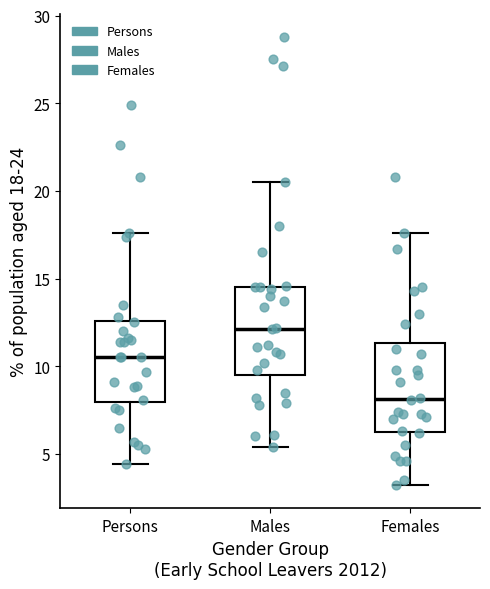

Which box's median line is the lowest?

Females